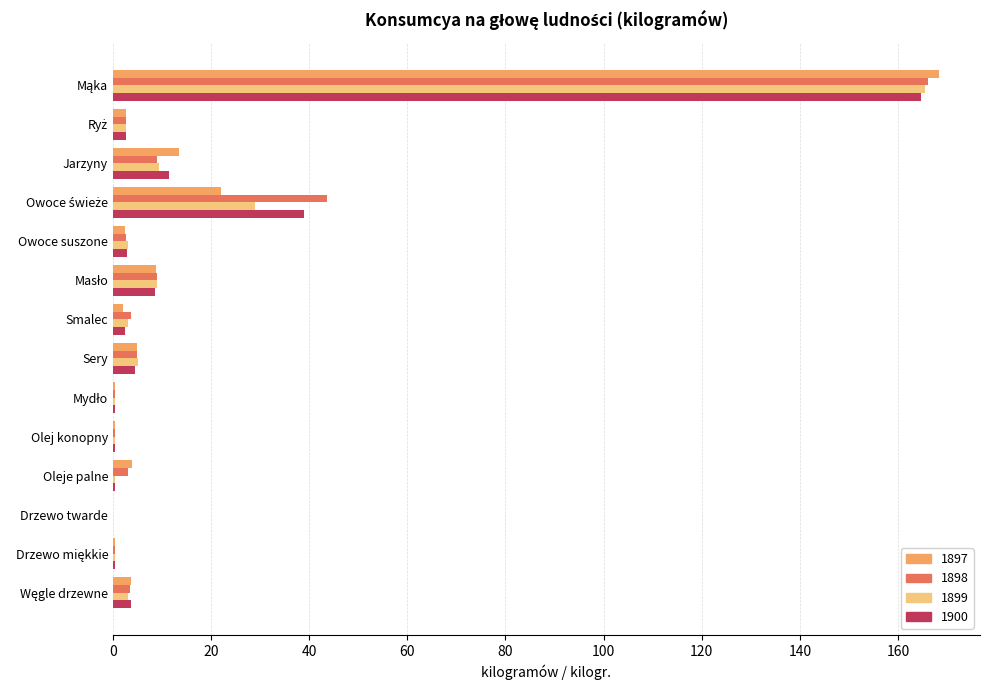

What is the maximum value for 1900?

164.7